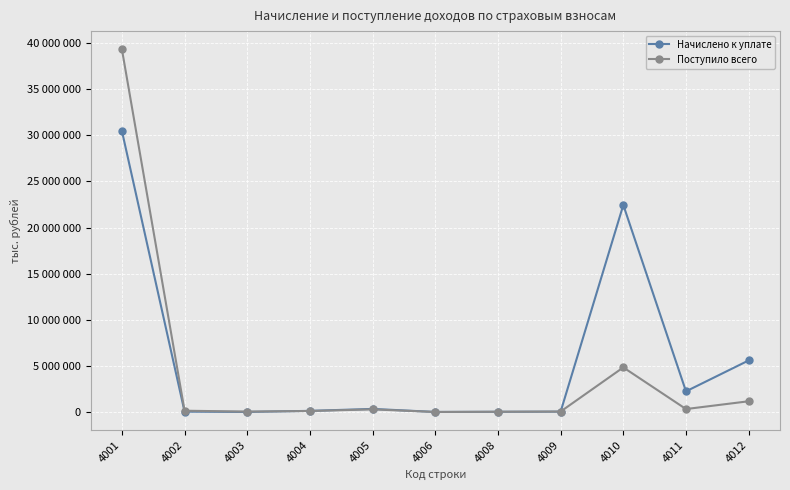

In Поступило всего, how many points are higher than both neighbors (excluding endpoints)?

2